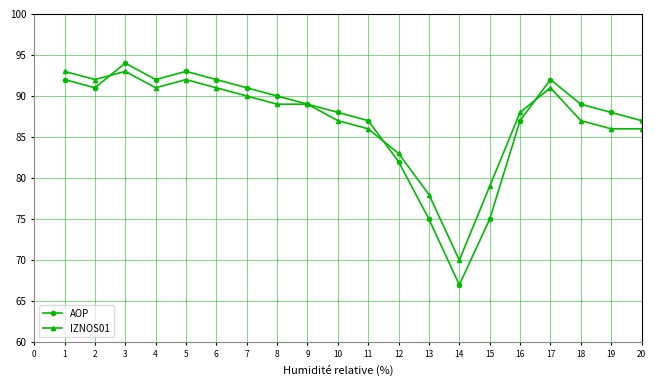

Is it true that IZNOS01 equals 146 at 11?

False